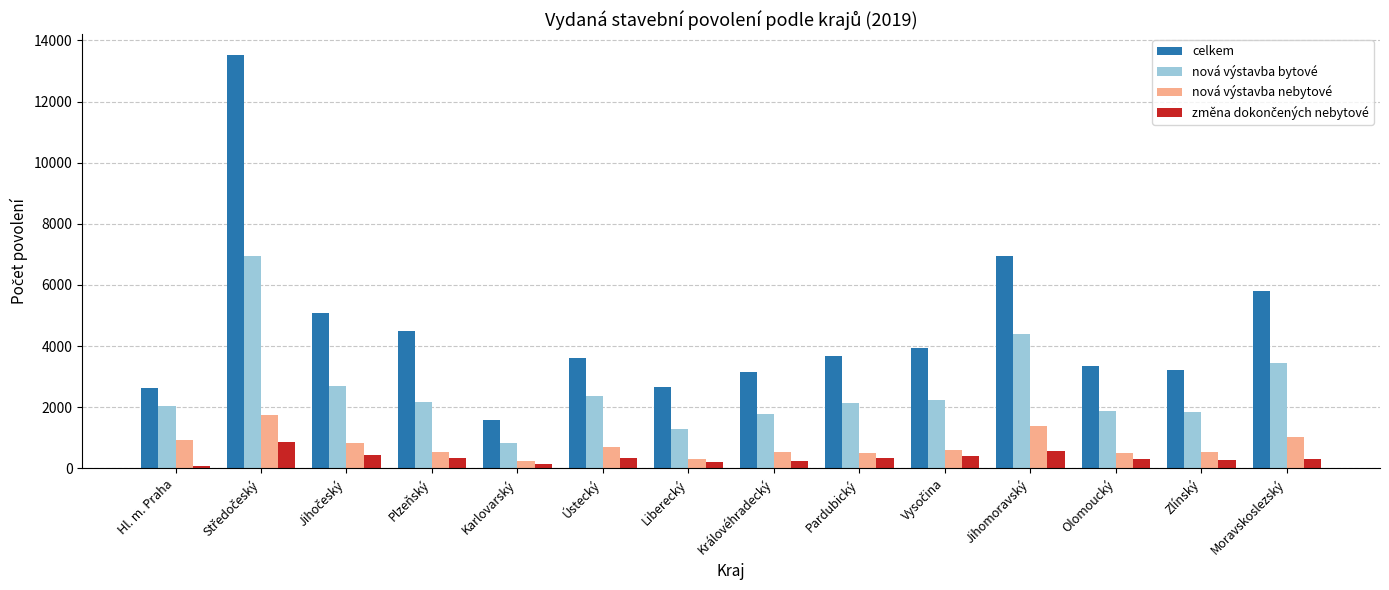

What is the difference between the maximum and minimum values in the celkem series?

11932